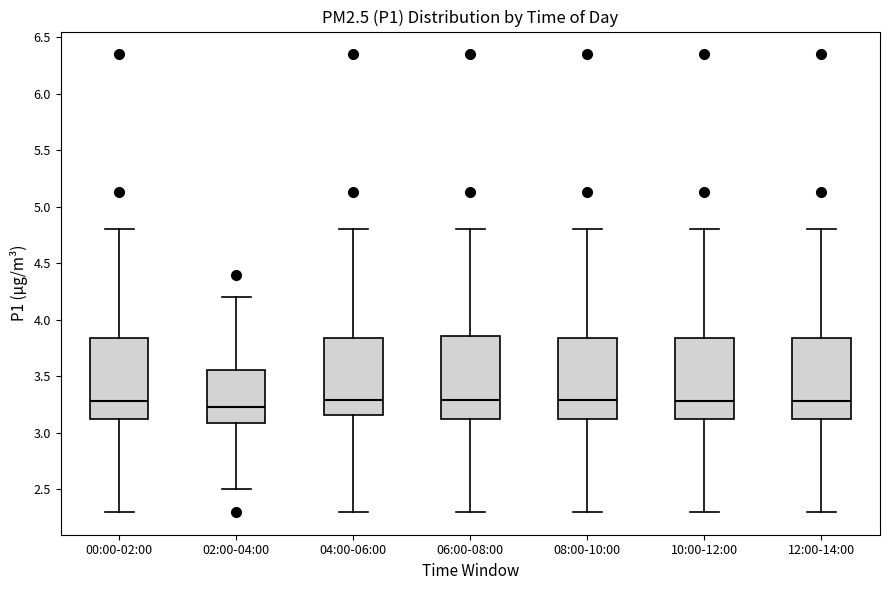

Reading left to right, read every box against the y-axis: the position of its median line, the range the box covers, and the ends of its whiskers. The values are not printed on the chart, so give them approximately, as read against the axis.

00:00-02:00: median 3.30, box 3.10 to 3.85, whiskers 2.30 to 4.80
02:00-04:00: median 3.25, box 3.10 to 3.55, whiskers 2.50 to 4.20
04:00-06:00: median 3.30, box 3.15 to 3.85, whiskers 2.30 to 4.80
06:00-08:00: median 3.30, box 3.10 to 3.85, whiskers 2.30 to 4.80
08:00-10:00: median 3.30, box 3.10 to 3.85, whiskers 2.30 to 4.80
10:00-12:00: median 3.30, box 3.10 to 3.85, whiskers 2.30 to 4.80
12:00-14:00: median 3.30, box 3.10 to 3.85, whiskers 2.30 to 4.80